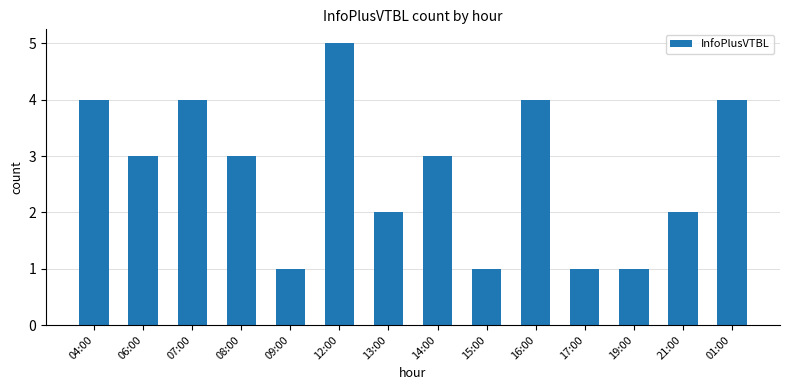

Reading left to right, extract all data points from this chart.

4	3	4	3	1	5	2	3	1	4	1	1	2	4